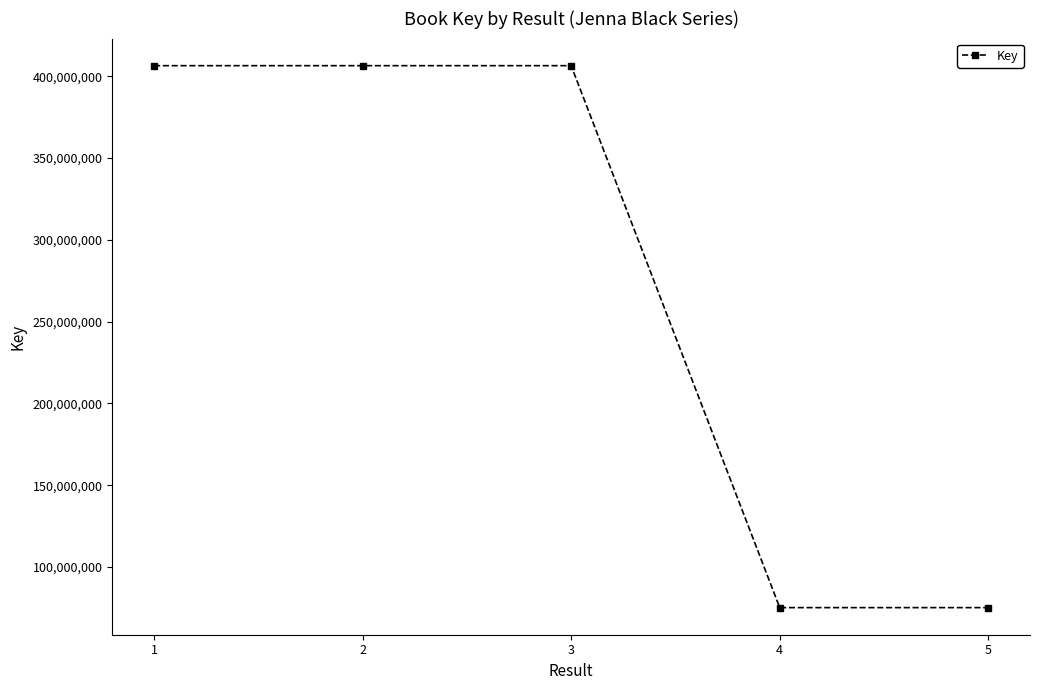

What is the difference between the second highest and minimum values?

331261600